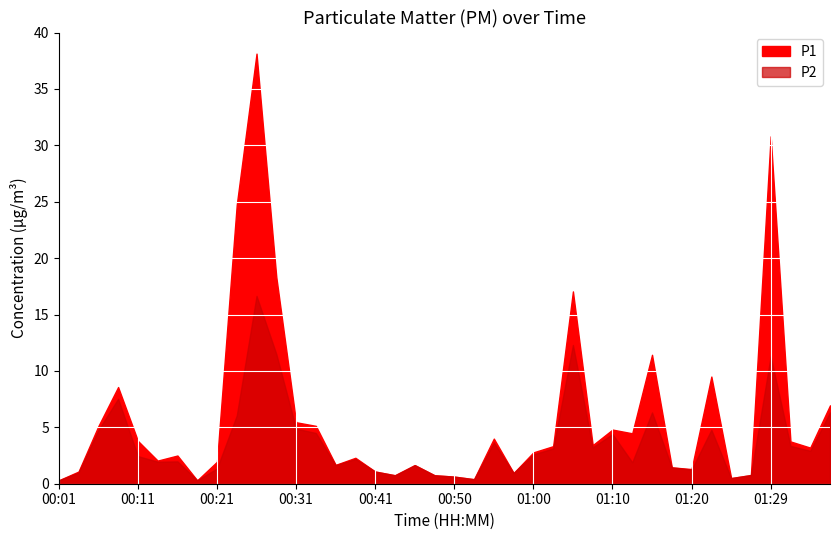

At which category does the chart reach its minimum across all series?

00:01